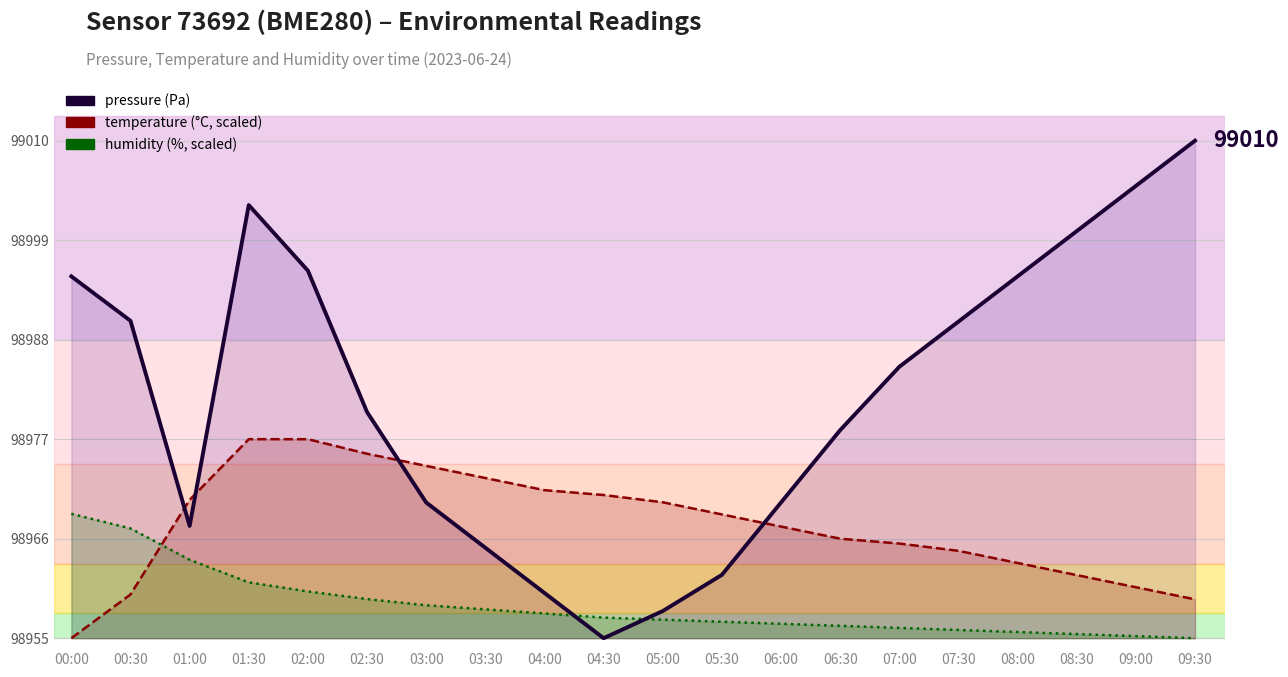

Rank the series by their maximum value, from highest to lowest.

pressure, temperature (scaled), humidity (scaled)